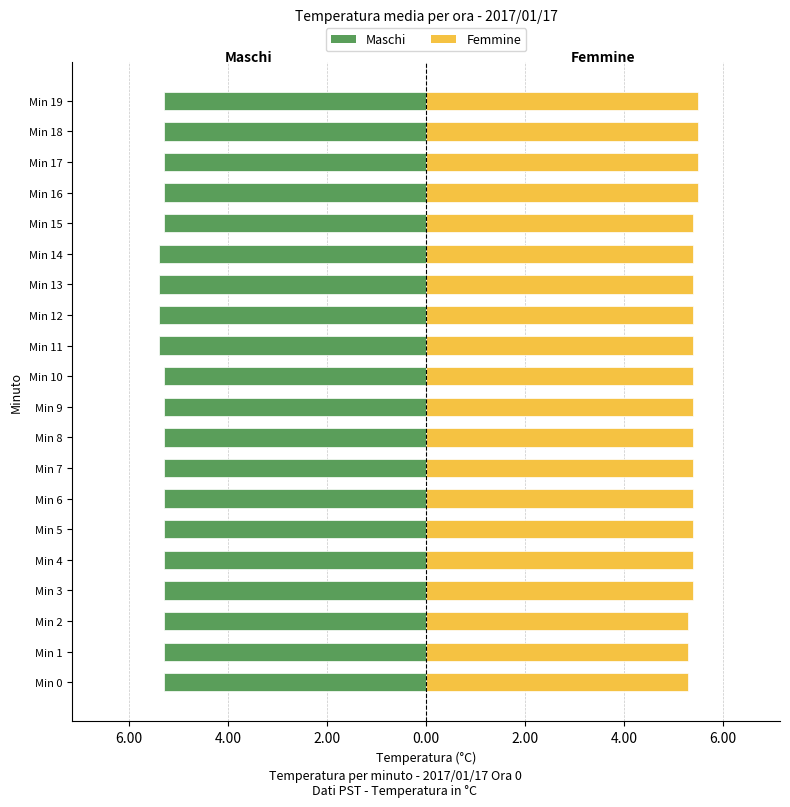

What is the total value across all series at Min 18?

0.2